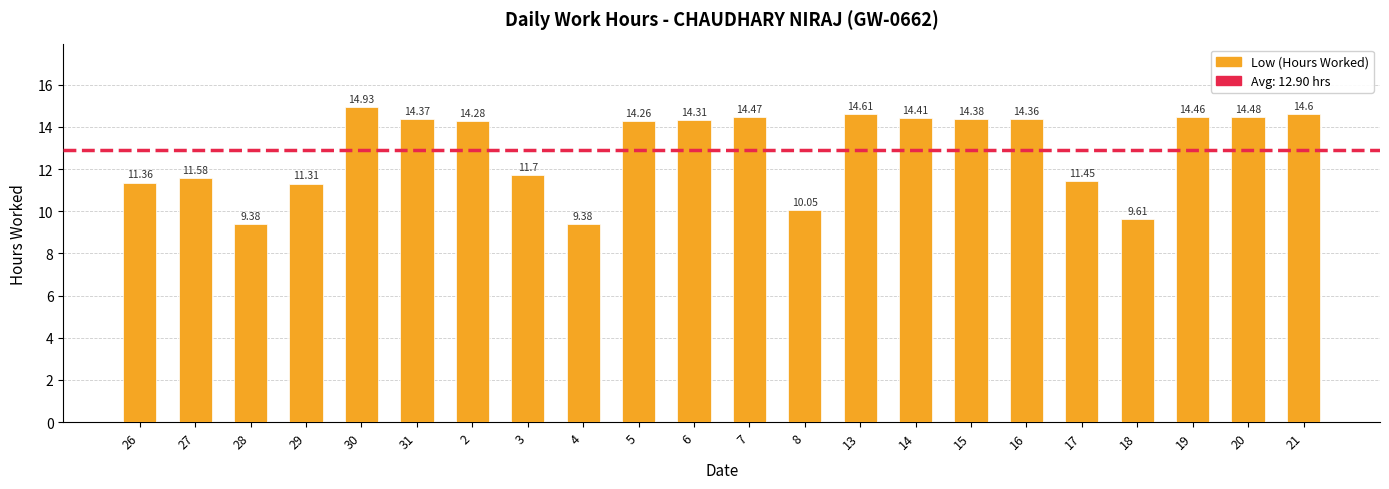

What is the change in value from 26 to 31?

+3.0